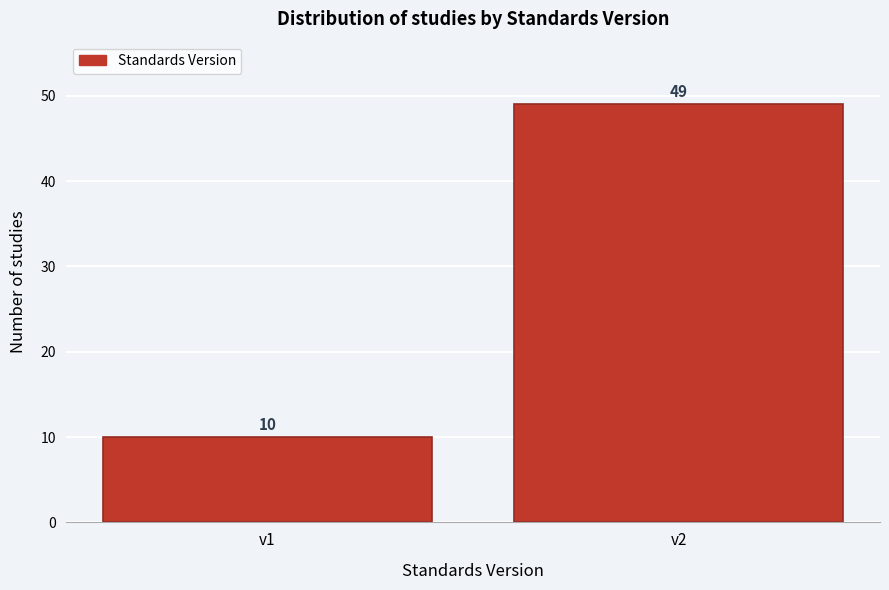

Reading left to right, what are all the values shown in this chart?

10	49